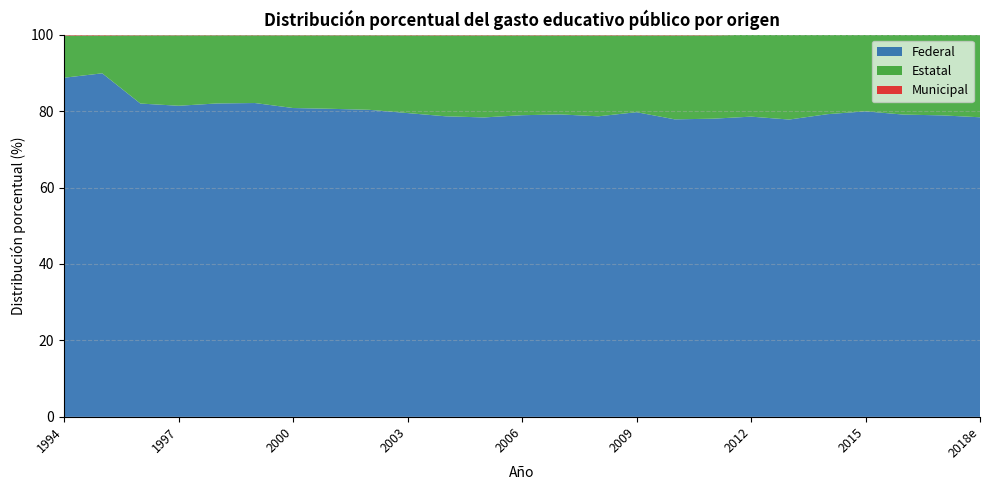

Reading right to left, extract all data points from this chart.

Federal: 2018e=78.4	2017=78.9	2016=79.1	2015=79.9	2014=79.2	2013=77.8	2012=78.6	2011=78.0	2010=77.9	2009=79.7	2008=78.6	2007=79.1	2006=78.9	2005=78.3	2004=78.6	2003=79.5	2002=80.3	2001=80.6	2000=80.8	1999=82.1	1998=82.0	1997=81.4	1996=82.0	1995=89.9	1994=88.7
Estatal: 2018e=21.6	2017=21.1	2016=20.9	2015=20.0	2014=20.7	2013=22.2	2012=21.4	2011=21.8	2010=21.9	2009=20.1	2008=21.2	2007=20.7	2006=20.9	2005=21.5	2004=21.2	2003=20.3	2002=19.5	2001=19.2	2000=19.0	1999=17.7	1998=17.8	1997=18.4	1996=17.8	1995=9.9	1994=11.0
Municipal: 2018e=0.0	2017=0.0	2016=0.0	2015=0.0	2014=0.1	2013=0.0	2012=0.0	2011=0.2	2010=0.2	2009=0.2	2008=0.2	2007=0.2	2006=0.2	2005=0.2	2004=0.2	2003=0.2	2002=0.2	2001=0.2	2000=0.2	1999=0.2	1998=0.2	1997=0.2	1996=0.2	1995=0.2	1994=0.3